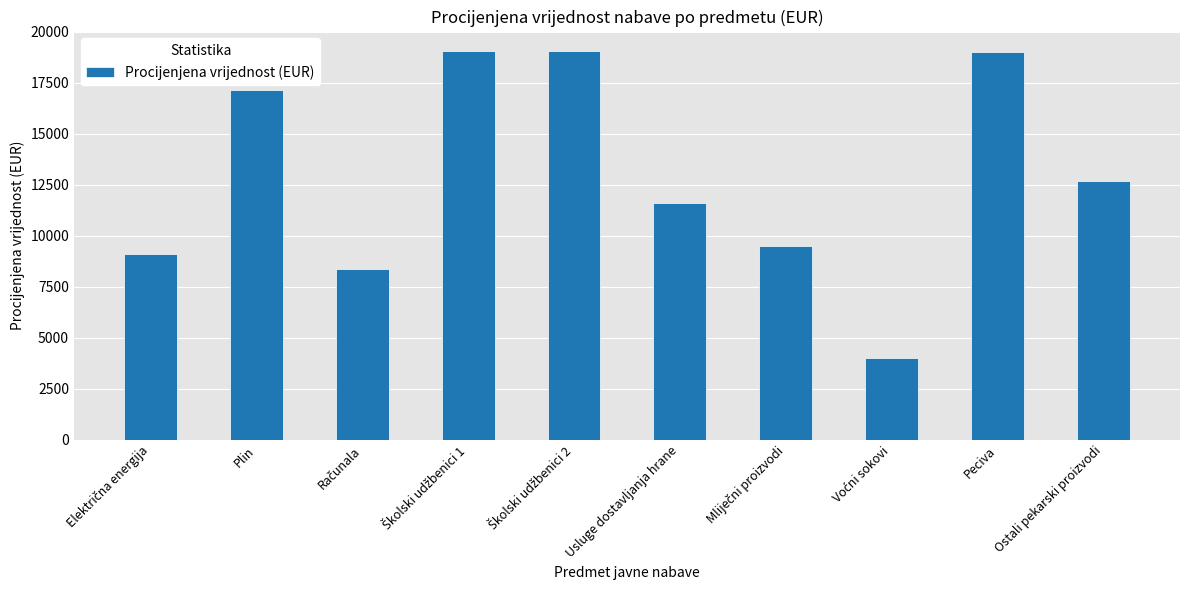

How many data points are above 12665?

5